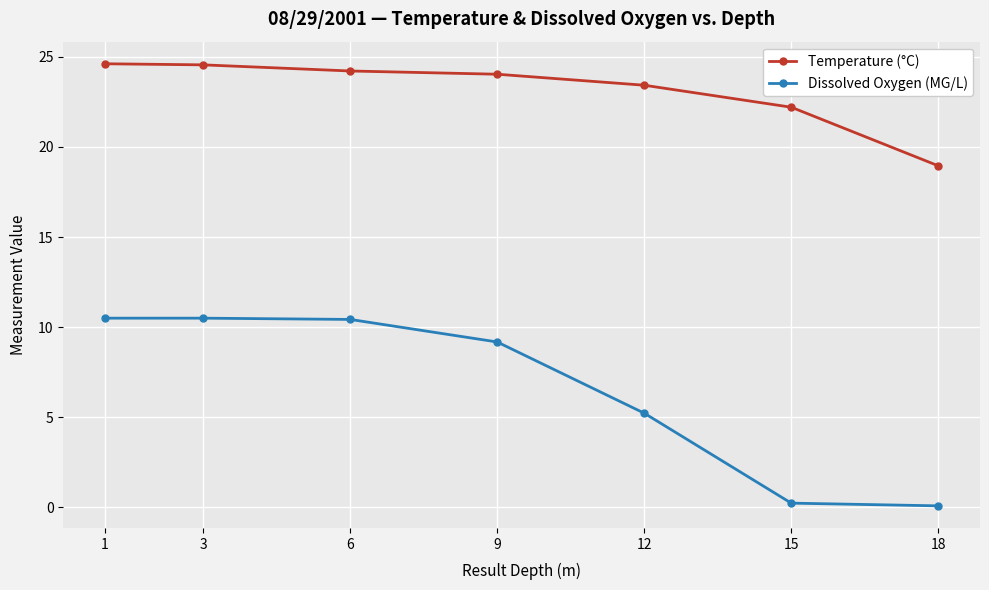

True or false: Dissolved Oxygen (MG/L) has a value of 0.2 at 15.

True